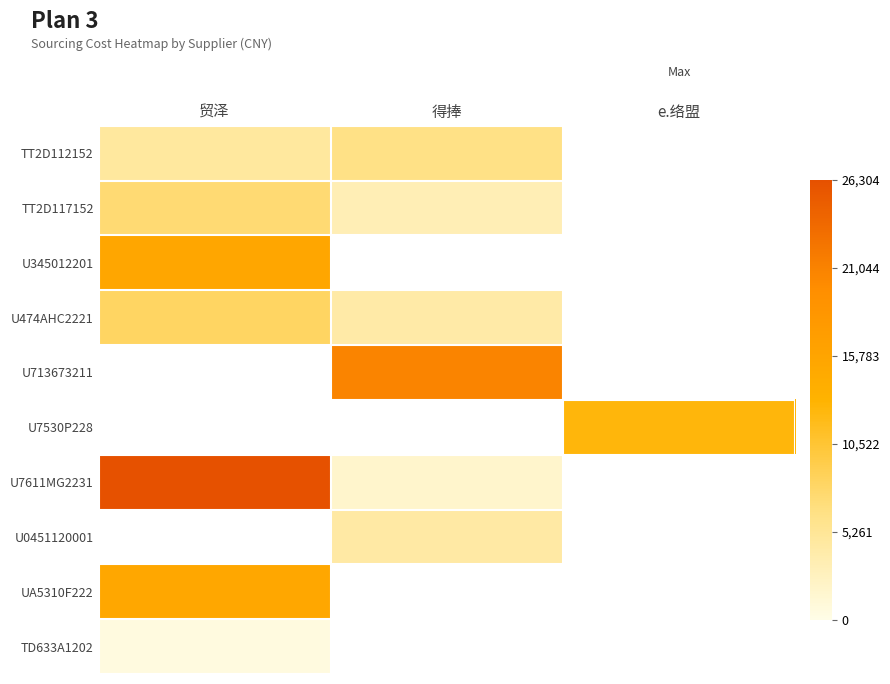

What is the maximum value for TT2D112152?

6349.0